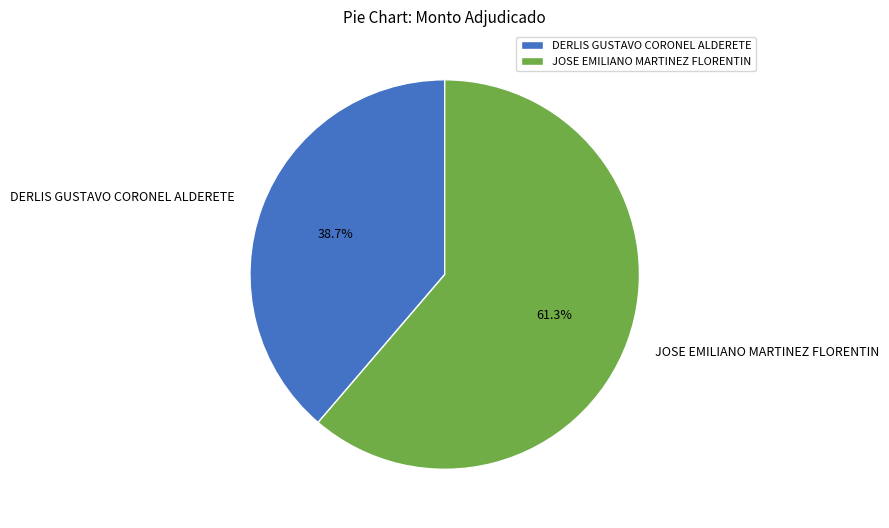

Is it true that DERLIS GUSTAVO CORONEL ALDERETE is 39% of the pie?

True